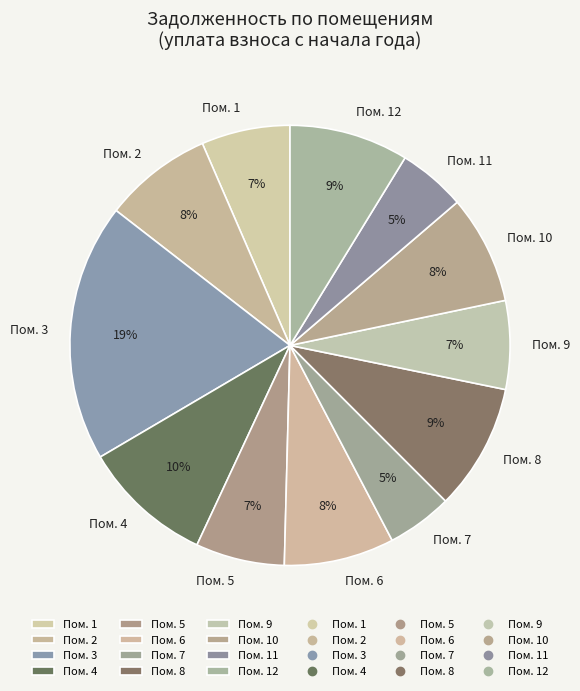

The Пом. 9 slice represents 7% of the pie. True or false?

True